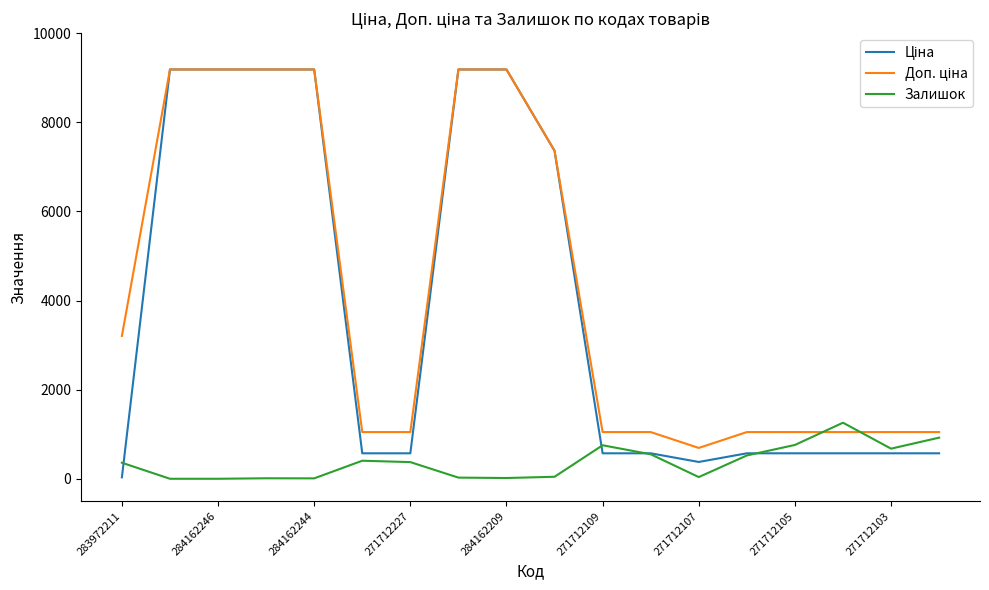

What is the highest value of the Залишок series?

1258.0